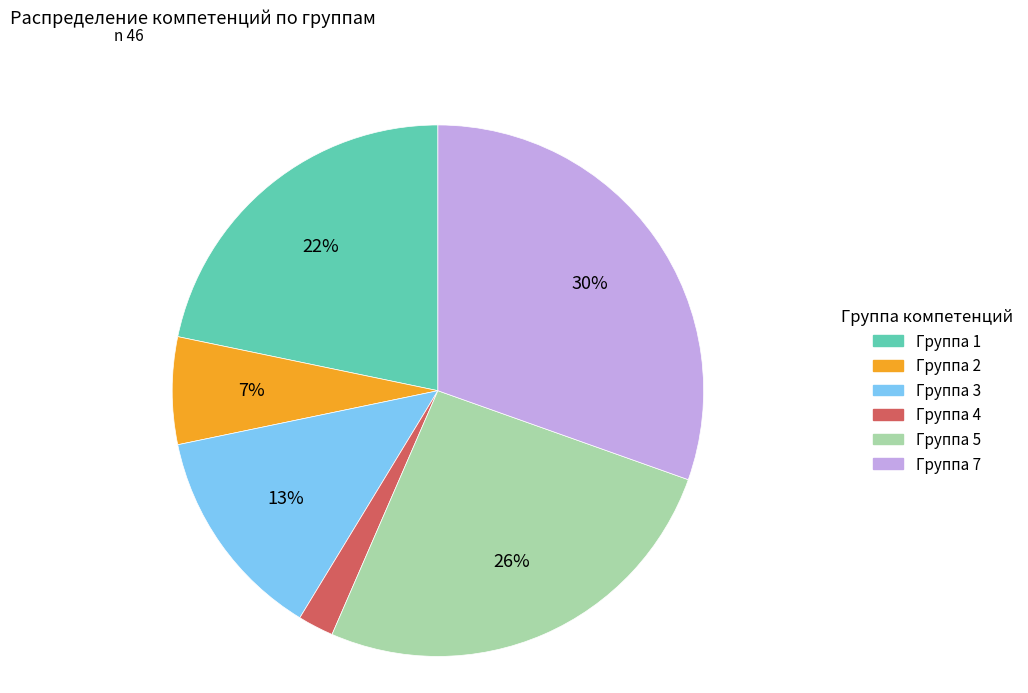

Is it true that Группа 2 is 1% of the pie?

False